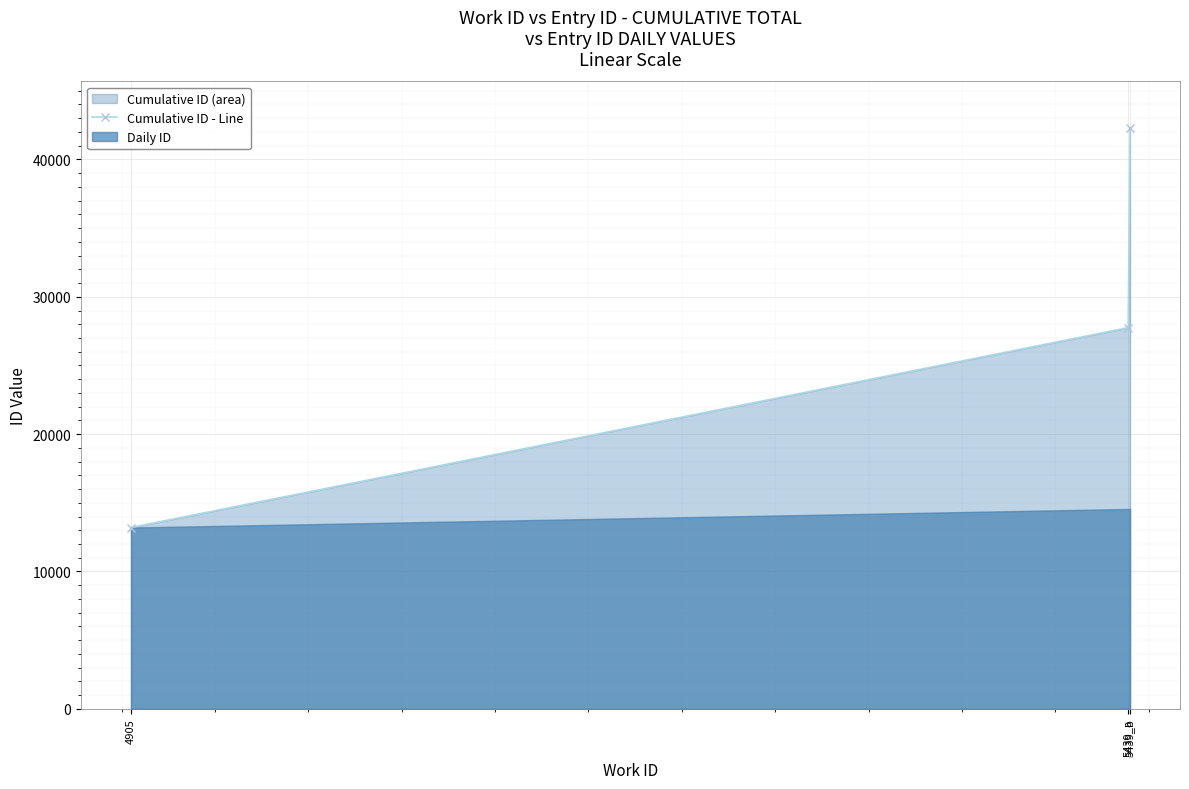

True or false: the data shows 42306 at 5439_b.

True